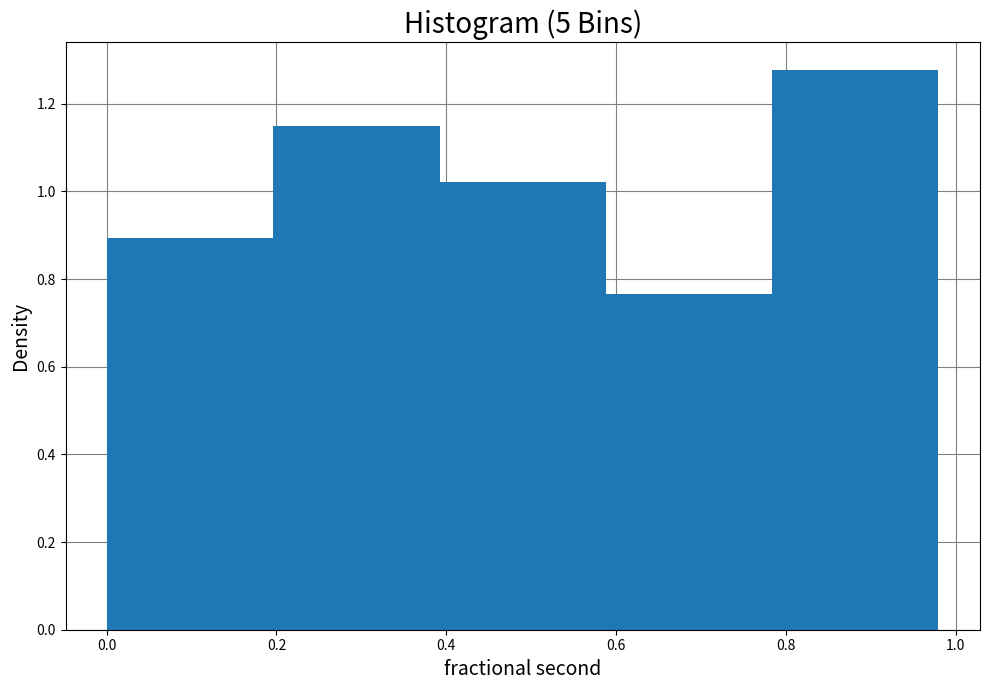

Over which range of the x-axis is the bar tallest?

0.78 to 0.98